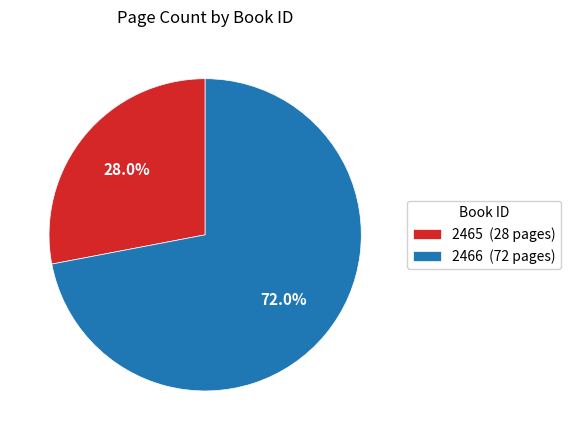

Count the number of slices in the pie.

2